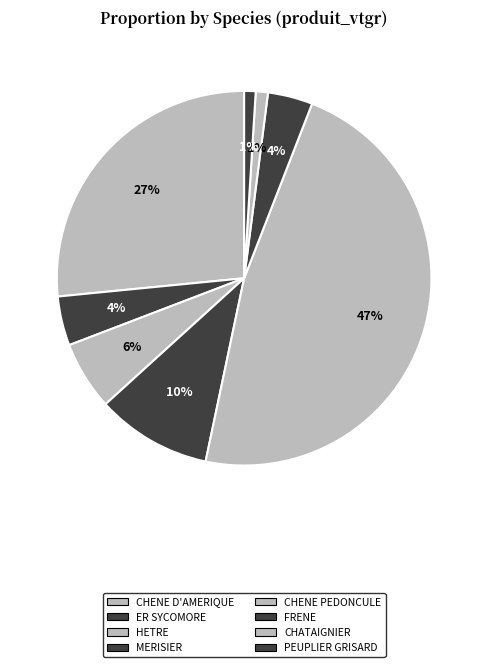

Count the number of slices in the pie.

8